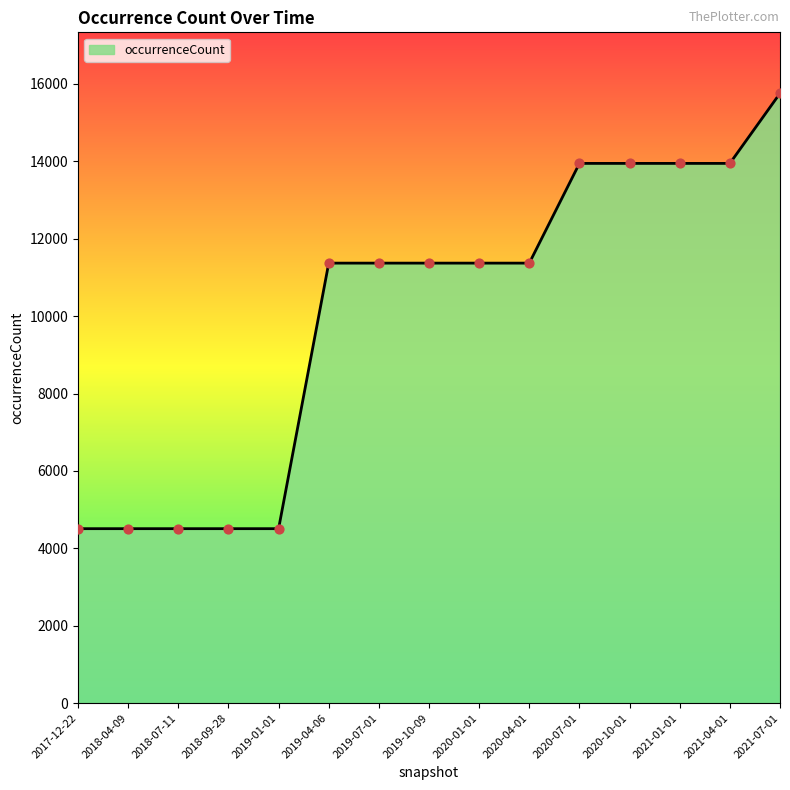

Approximately how many times larger is the value at 2018-09-28 compared to 2019-07-01?

0.4